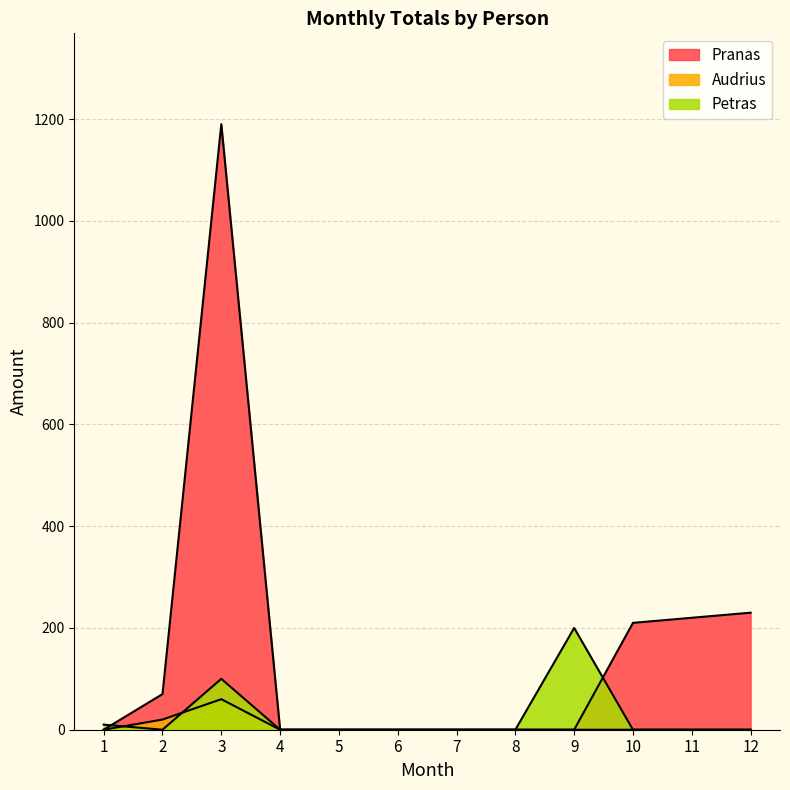

Which series has the largest range (max minus min)?

Pranas